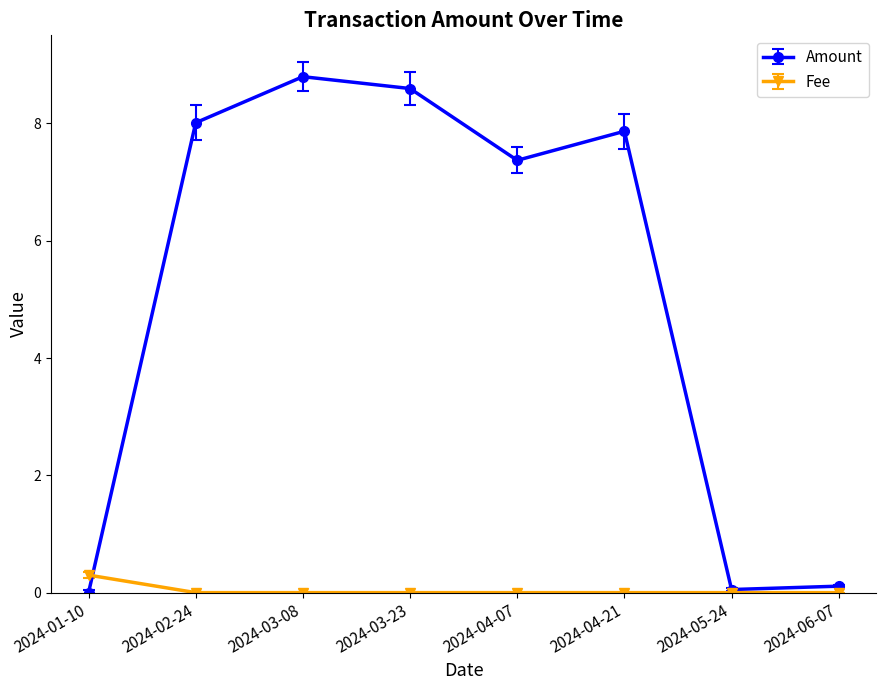

Rank the series at 2024-01-10 from highest to lowest value.

Fee, Amount